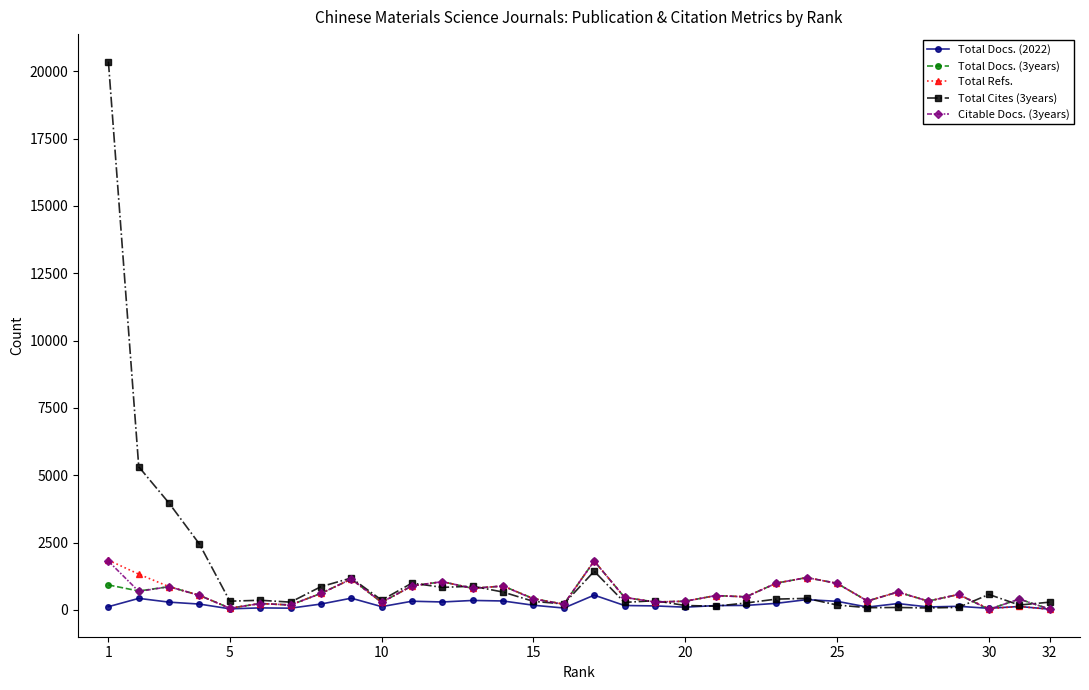

Which series has the widest spread of values?

Total Cites (3years)